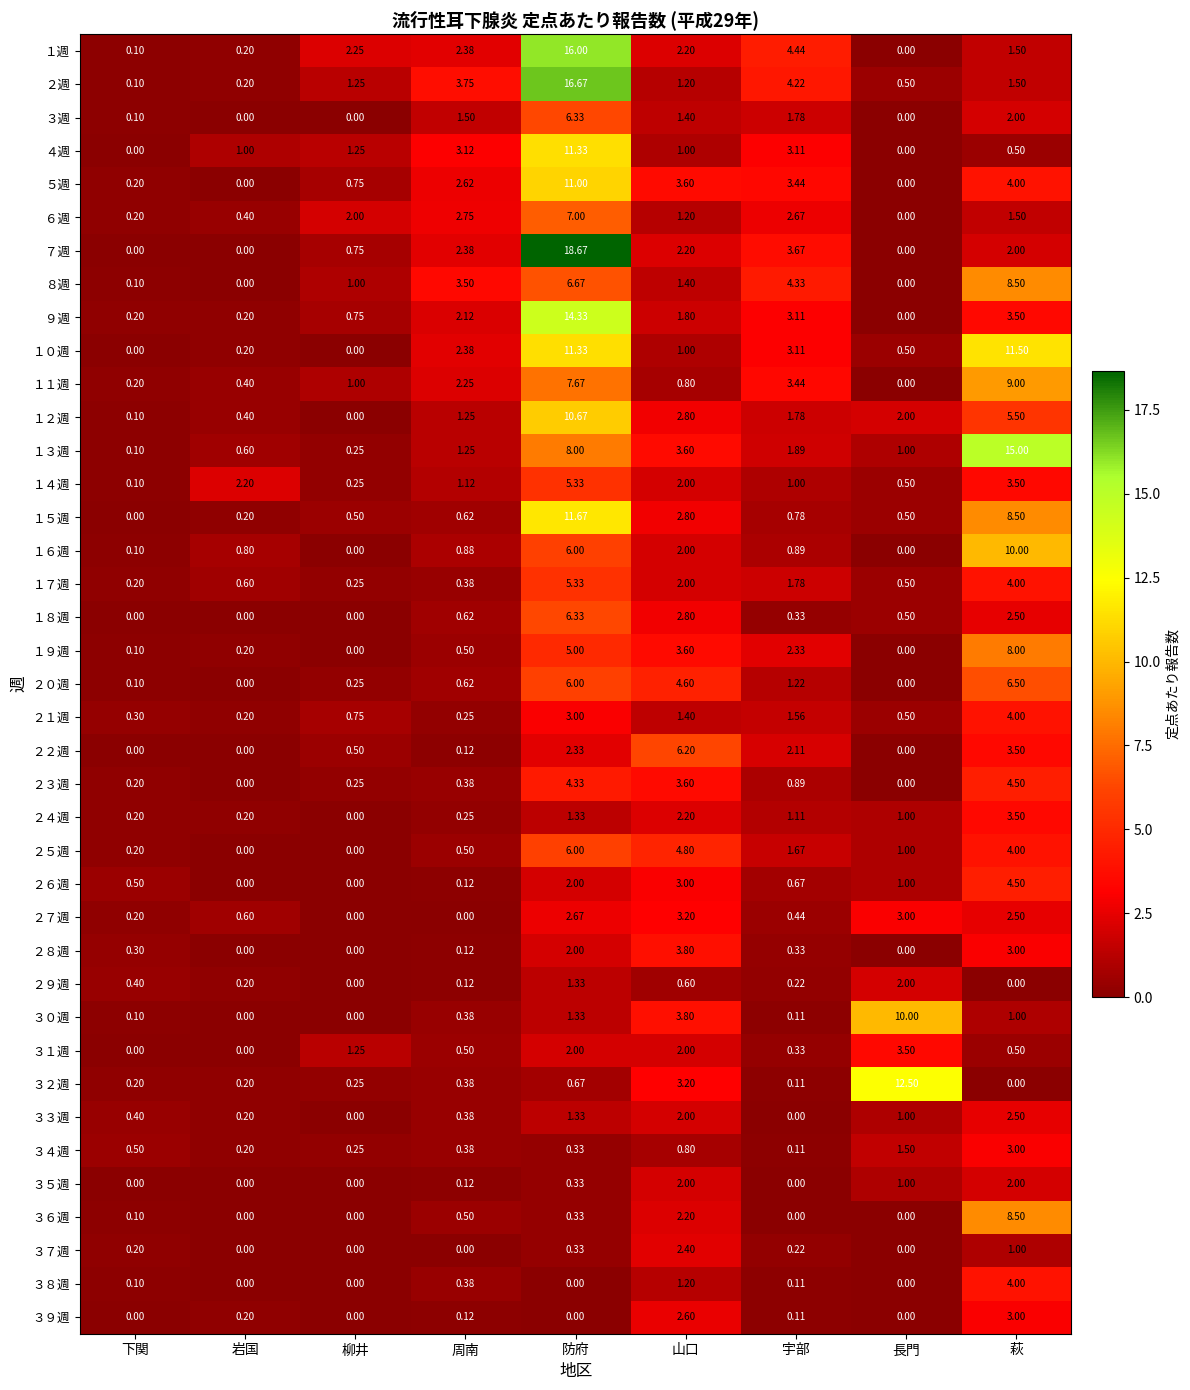

How many positive values does the ２６週 series have?

7